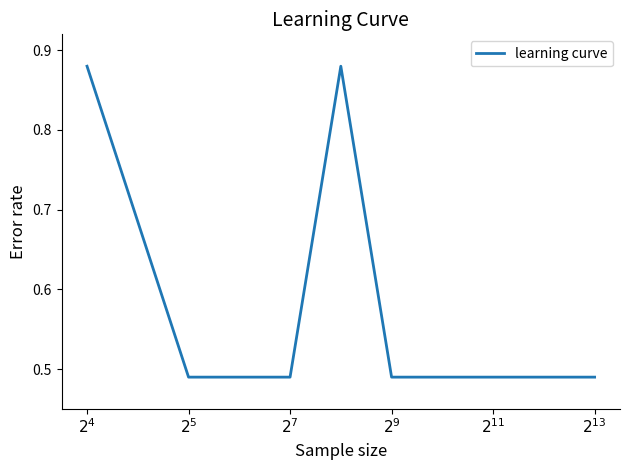

What is the difference between the maximum and minimum values?

0.4